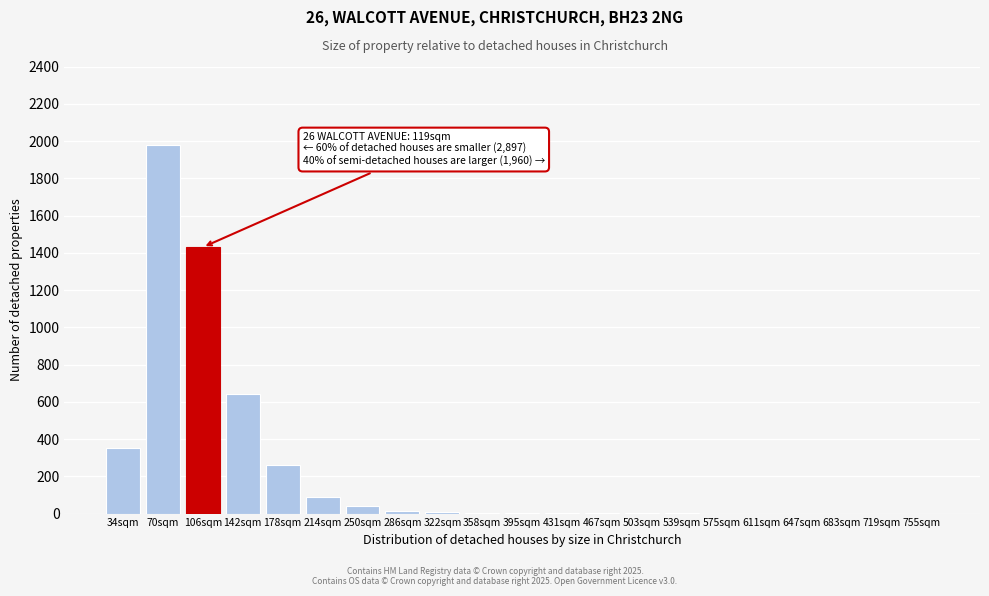

What is the sum of the values at 142sqm and 178sqm?

900